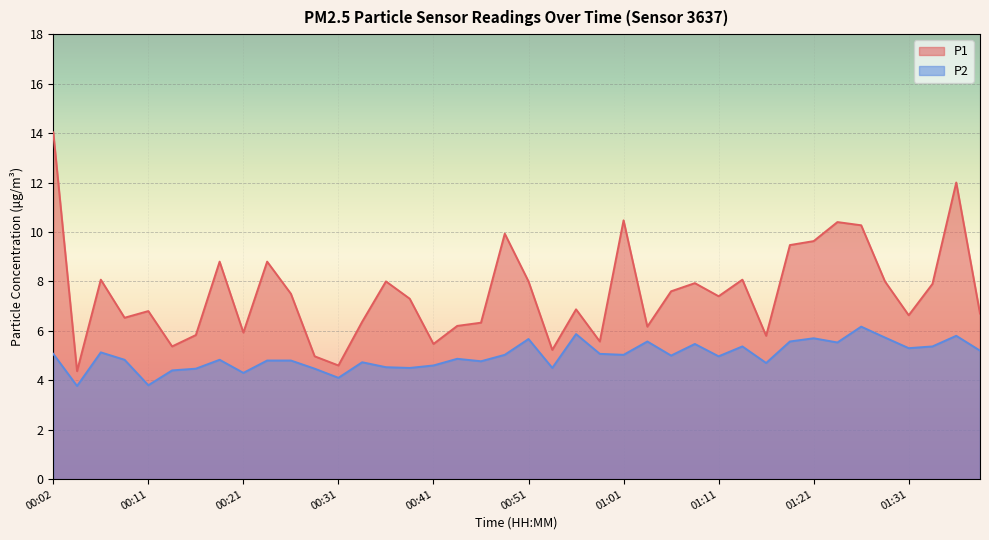

At which category does P2 reach its first local peak?

00:06